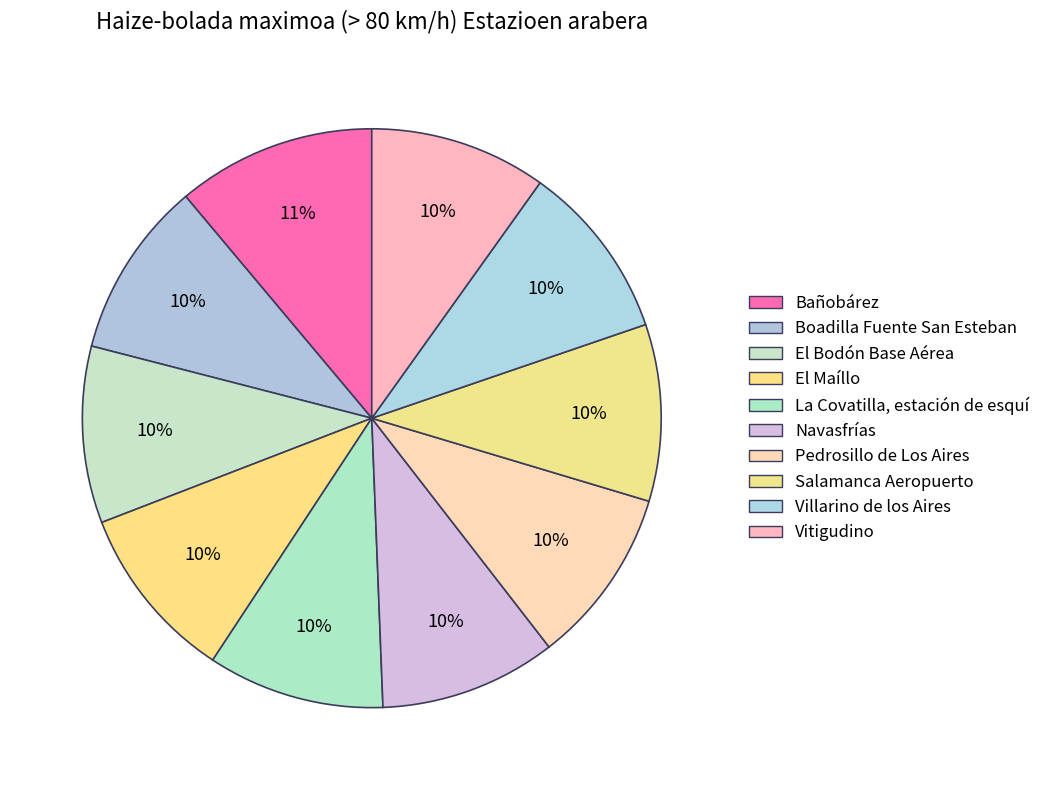

How many slices are in this pie chart?

10